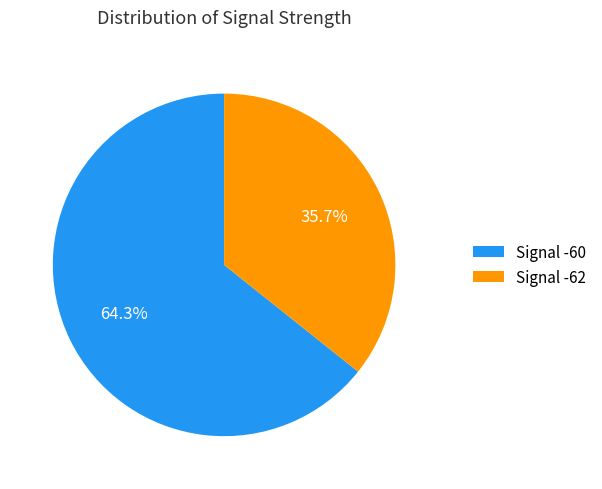

Is there any slice that represents more than half of the pie?

Yes